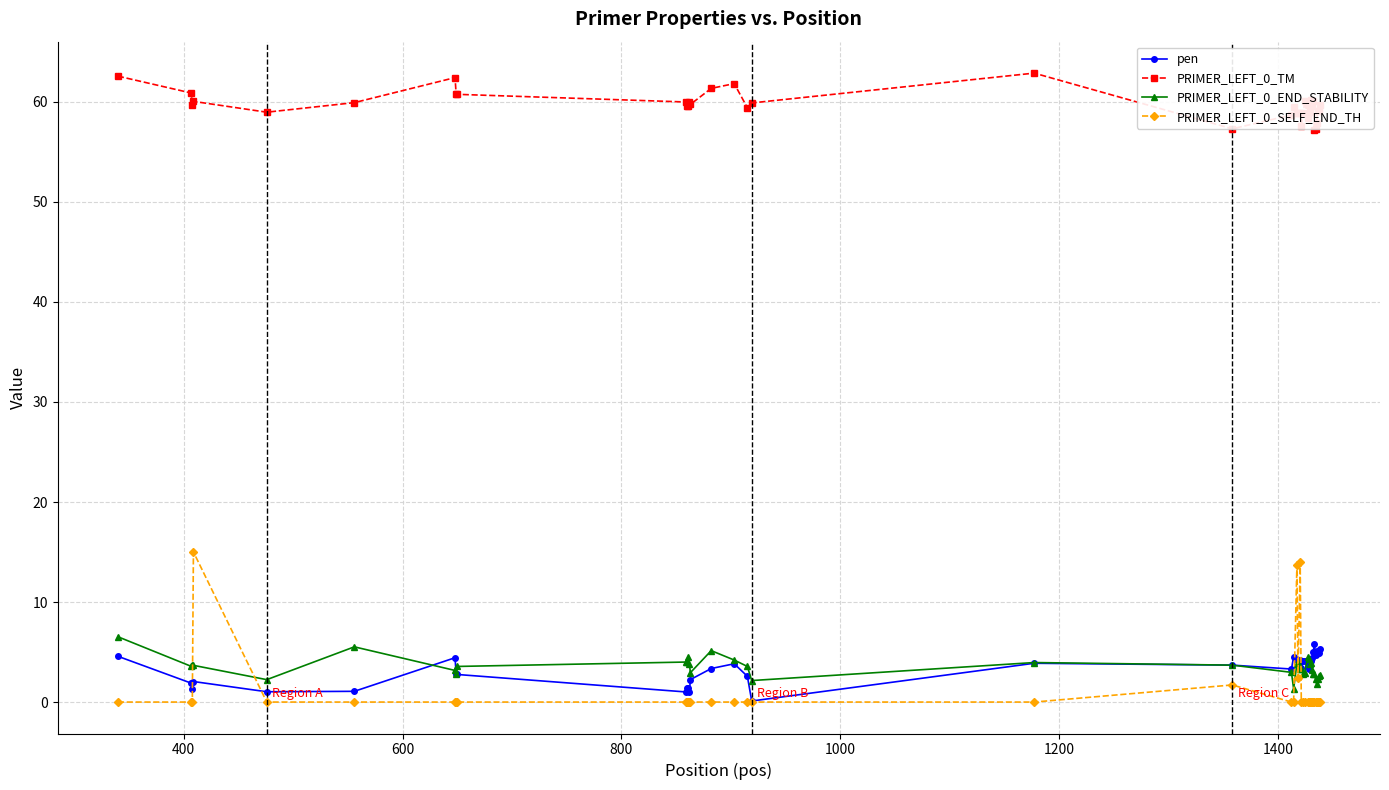

Which series has the widest spread of values?

PRIMER_LEFT_0_SELF_END_TH